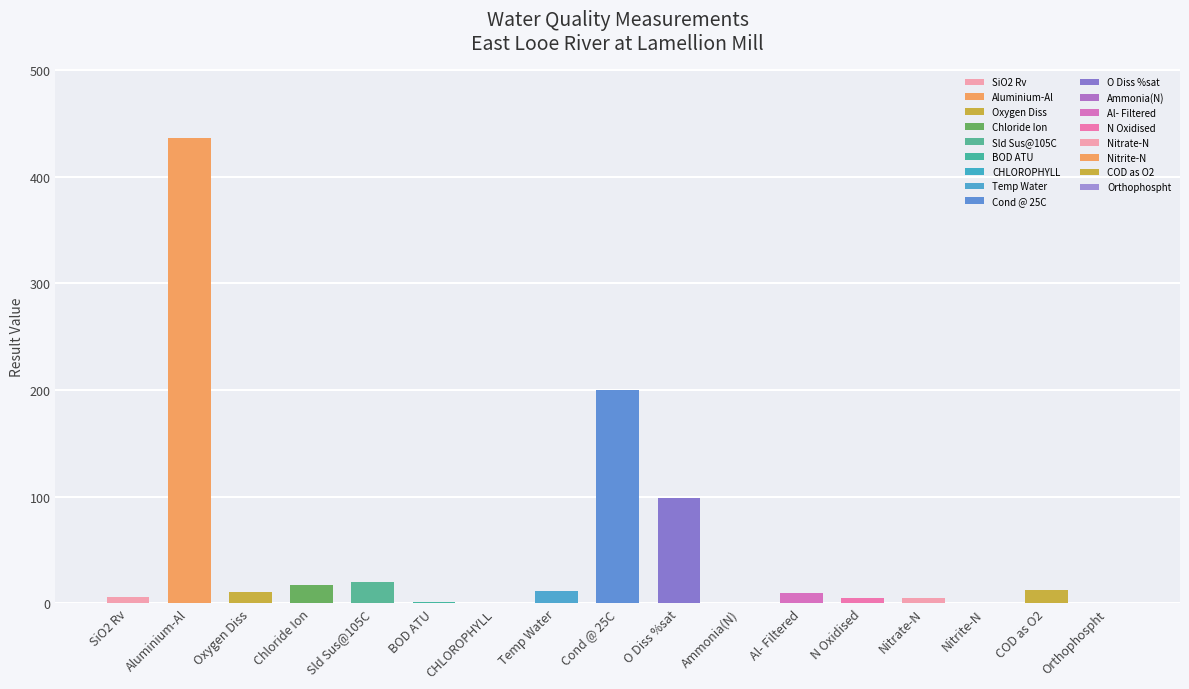

Approximately how many times larger is the value at Oxygen Diss compared to Temp Water?

1.0